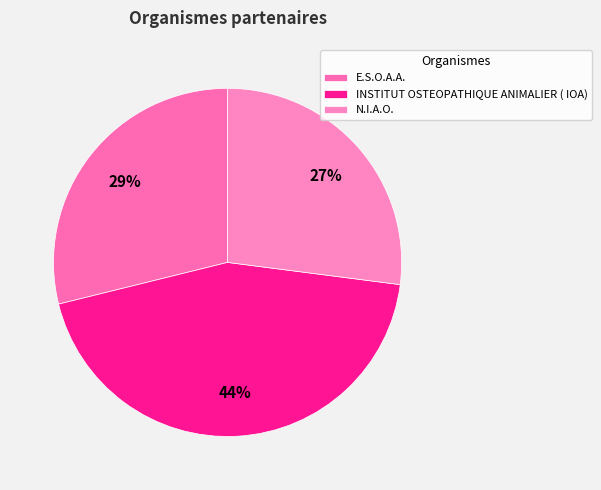

Combined, what portion of the pie is E.S.O.A.A. and N.I.A.O.?

55.9%